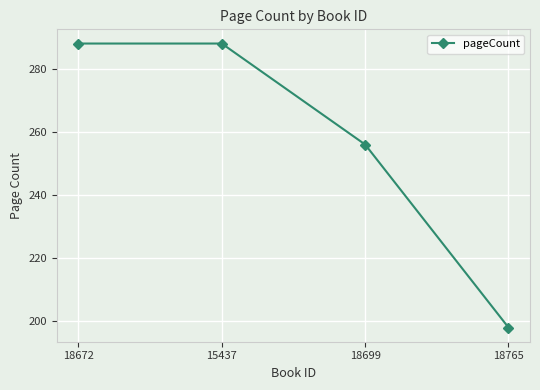

What is the average value?

258